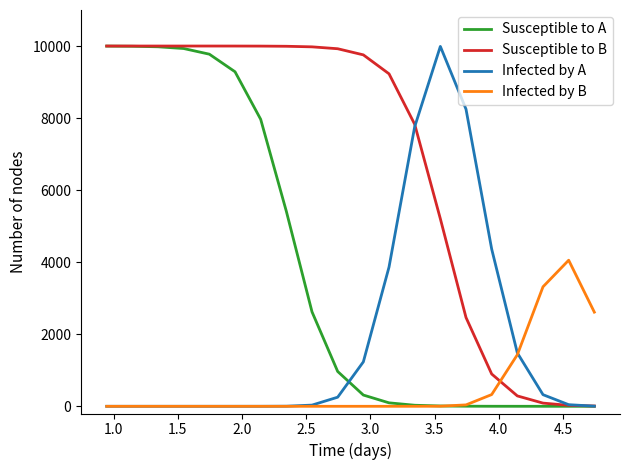

What is the highest value of the Susceptible to A series?

9998.1